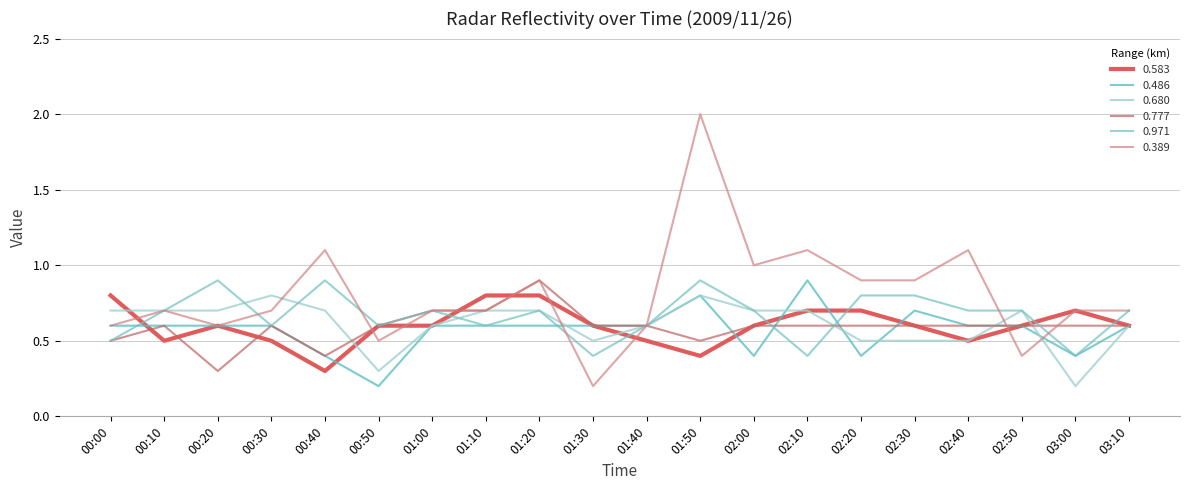

Which category has the lowest value in the 0.680 series?

03:00